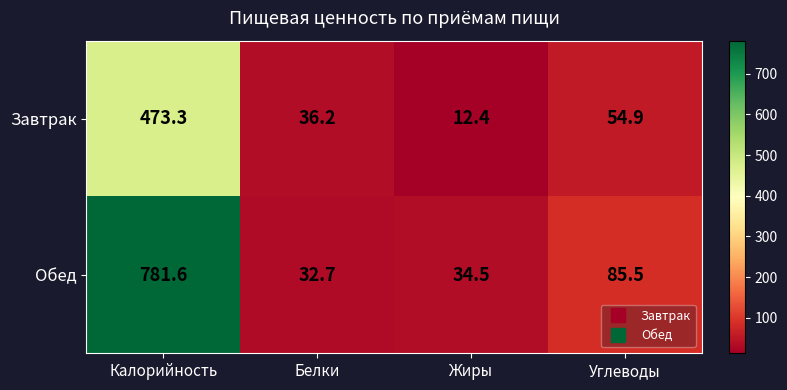

How many values in the Завтрак series exceed 54?

2